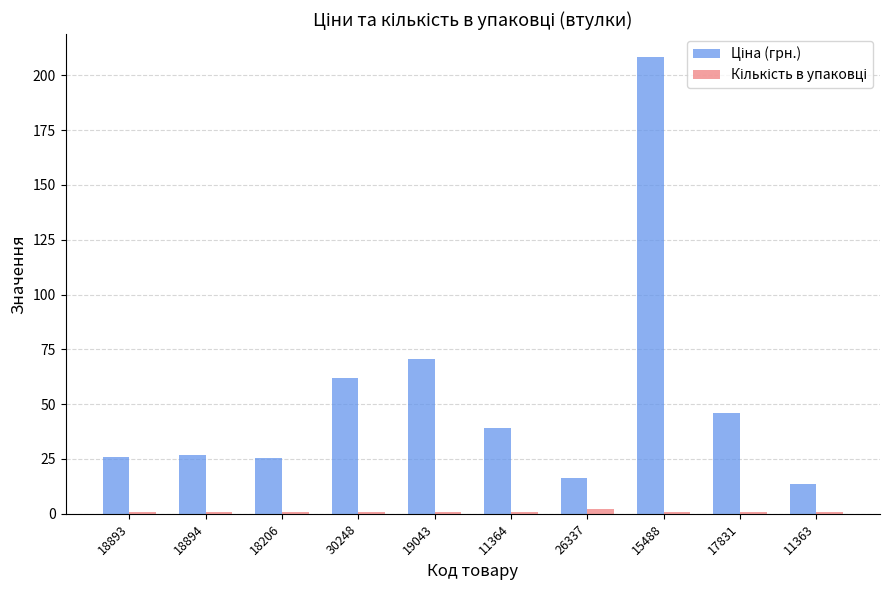

At which category is the sum across all series the highest?

15488